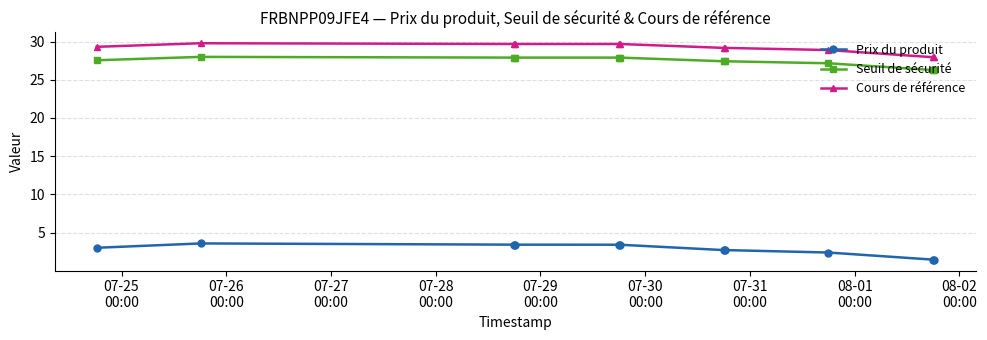

At how many categories does at least one series exceed 7?

11